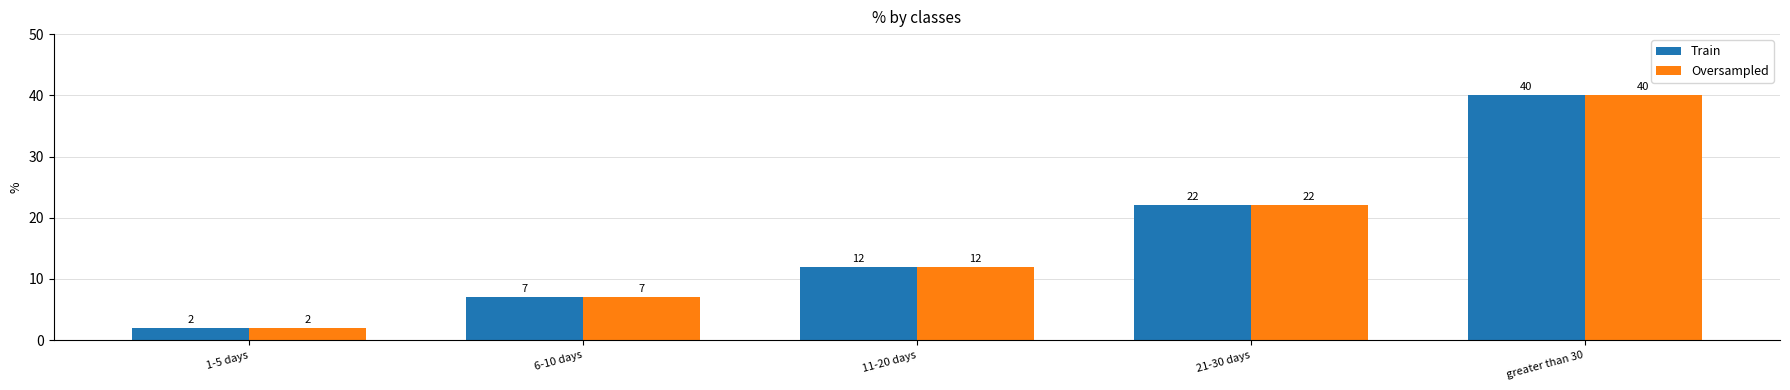

What is the total value across all series at 6-10 days?

14